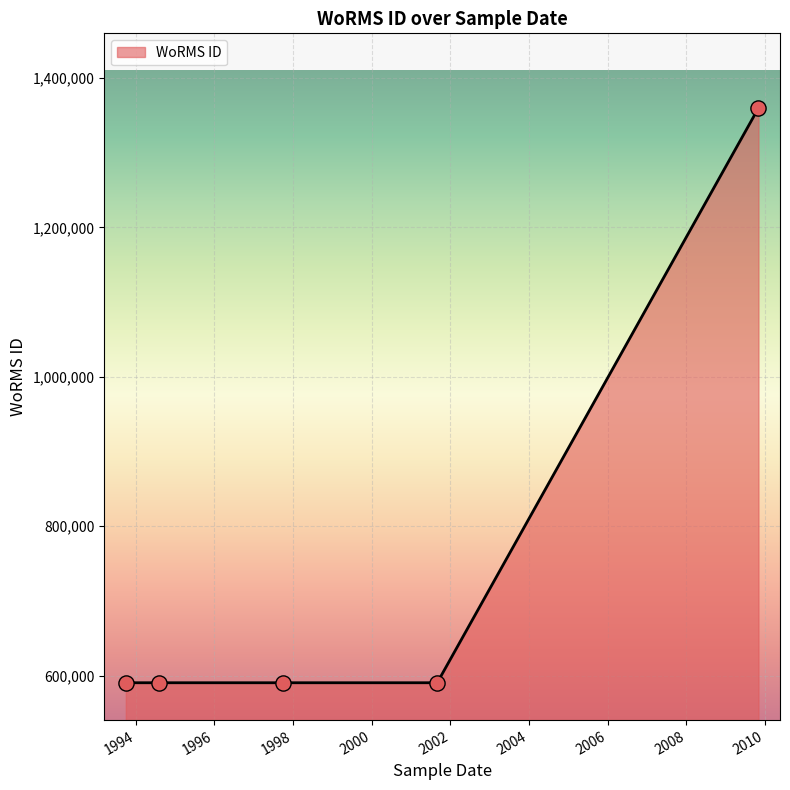

True or false: there are more than 2 points higher than both neighbors.

False